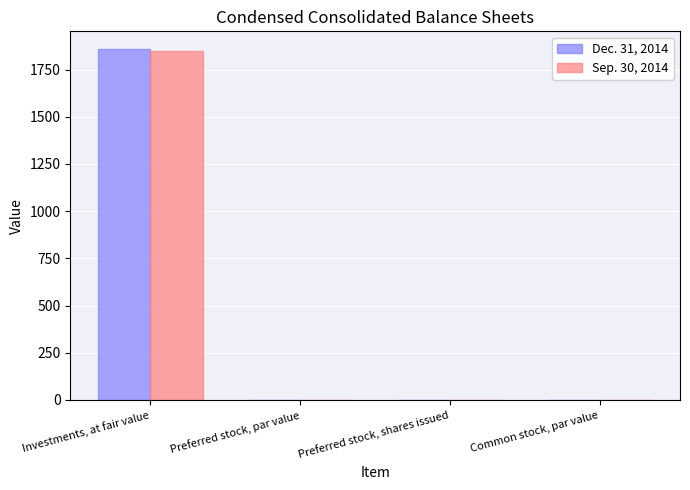

What is the greatest value displayed?

1859.4